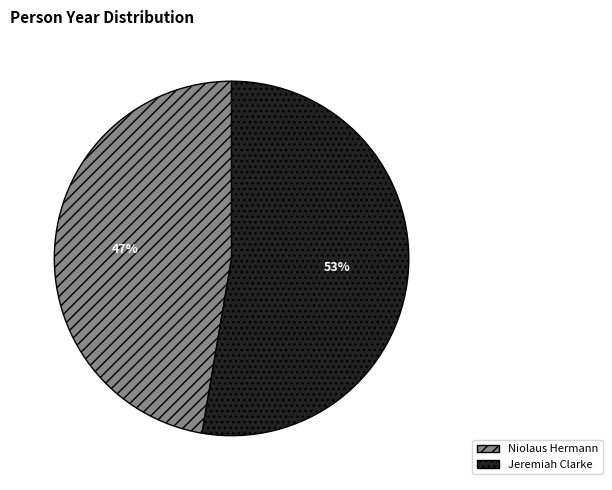

To the nearest percent, what is the average slice percentage?

50%